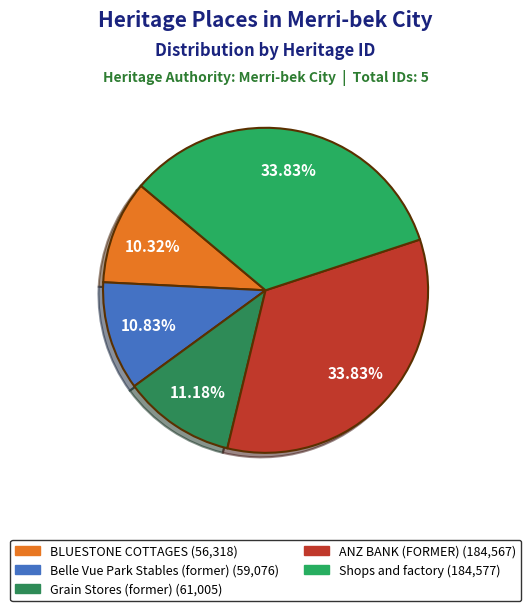

Which has a higher value, Belle Vue Park Stables (former) or Shops and factory?

Shops and factory